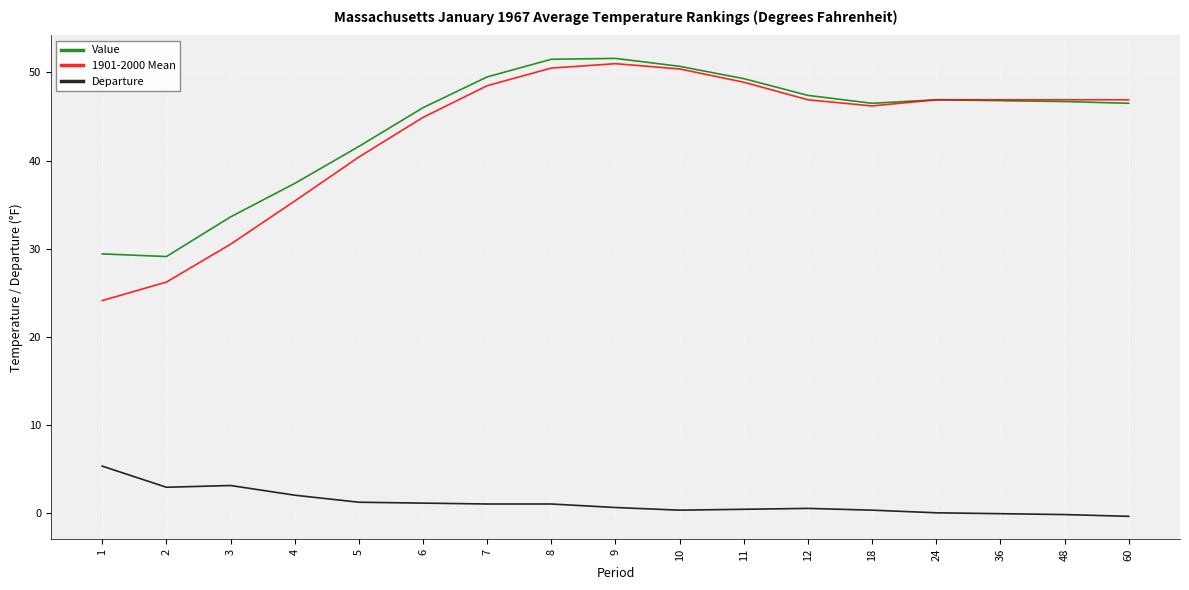

Which series has the largest range (max minus min)?

1901-2000 Mean